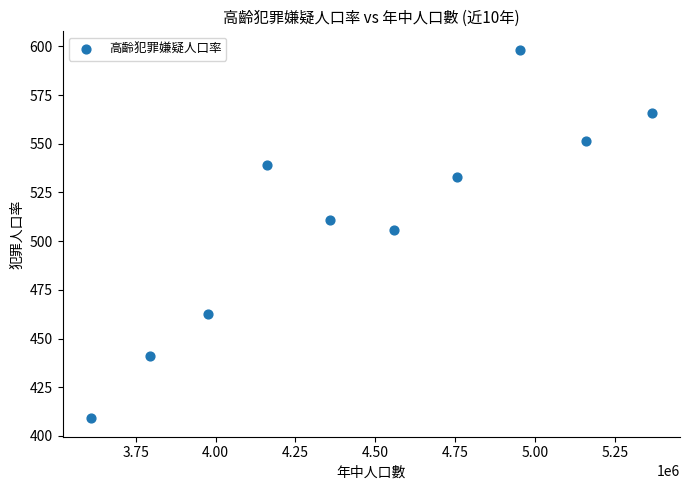

What is the average Y value?

511.7